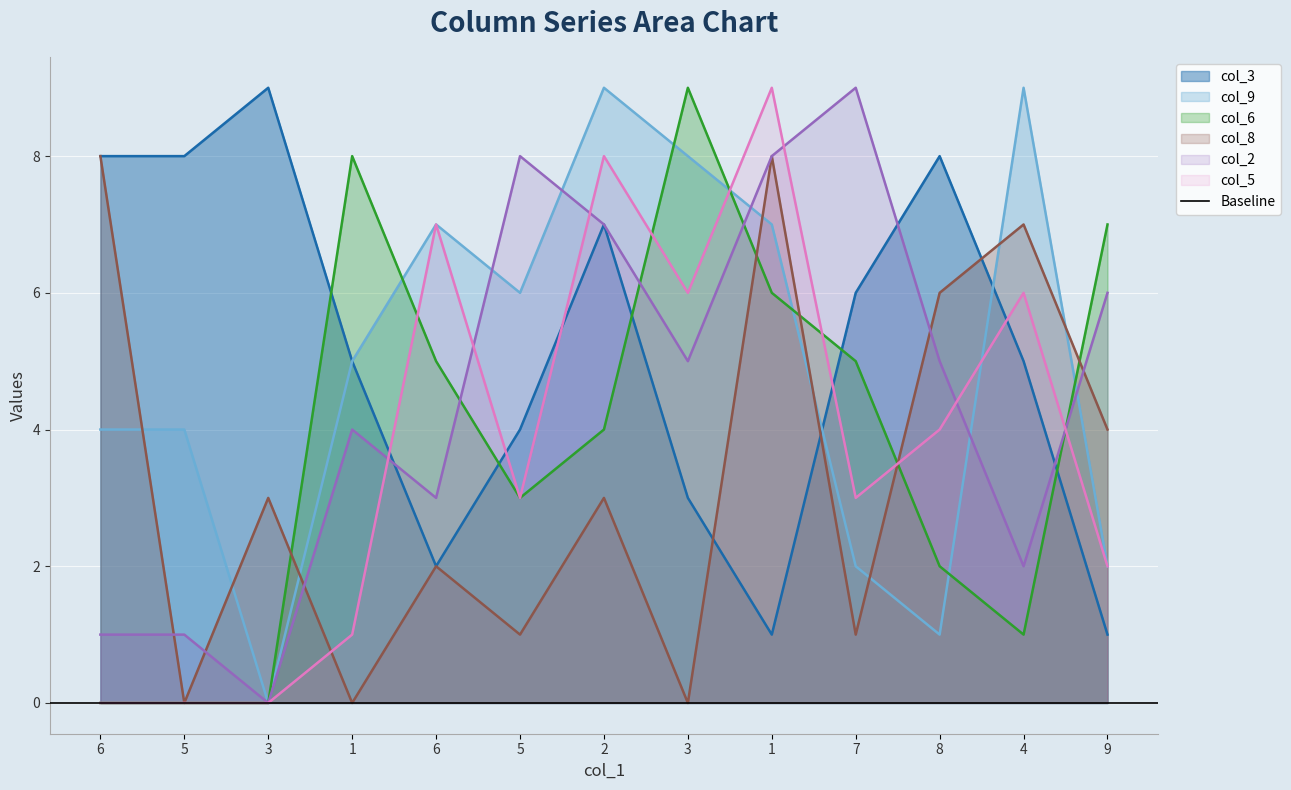

At which label is col_9 closest to 4?

6